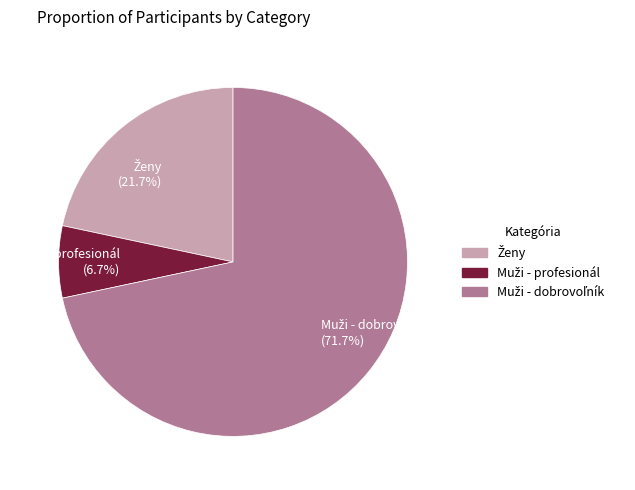

Is there any slice that represents more than half of the pie?

Yes